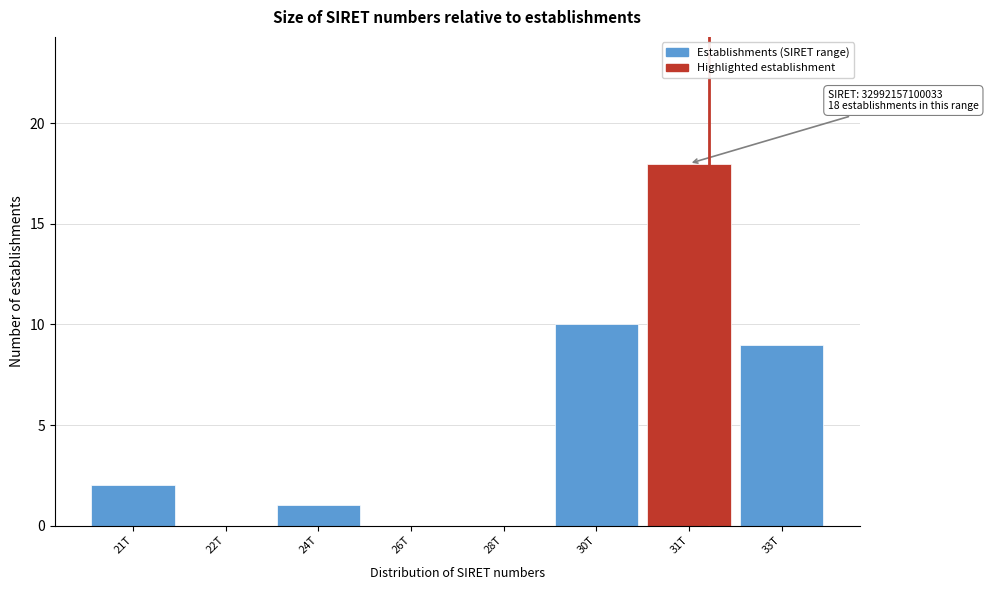

Reading left to right, list all the values displayed in this chart.

21T=2	22T=0	24T=1	26T=0	28T=0	30T=10	31T=18	33T=9